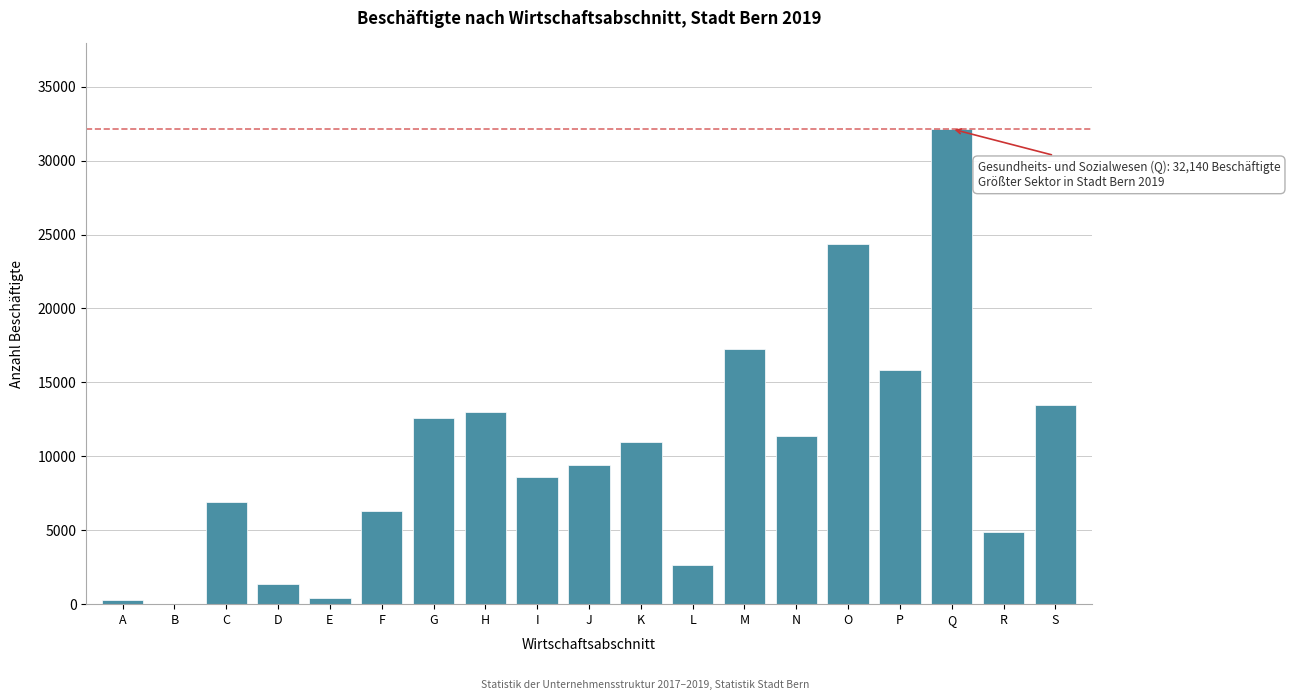

True or false: the data shows 17060 at K.

False